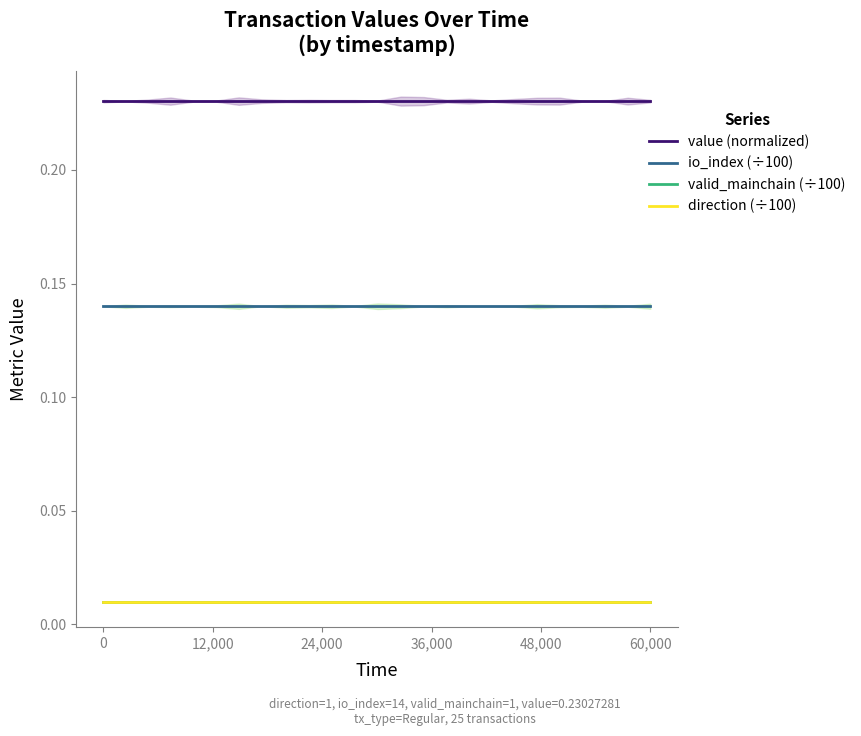

What is the average value of the io_index (÷100) series?

0.1